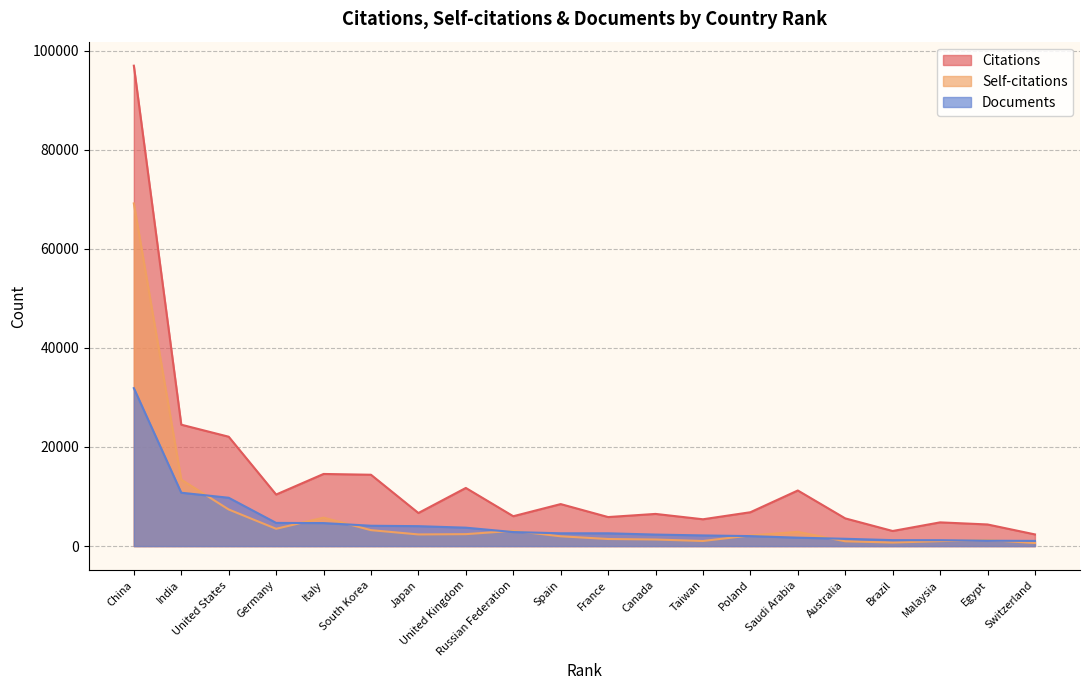

Reading left to right, transcribe all the data shown in this chart.

Citations: 96943	24500	22071	10404	14557	14399	6677	11734	6028	8477	5860	6494	5413	6833	11221	5592	3048	4789	4366	2357
Self-citations: 69149	13415	7390	3494	5743	3219	2353	2411	3082	1979	1432	1327	1032	2148	2869	969	715	1002	1235	619
Documents: 31873	10772	9754	4679	4644	4106	4021	3718	2834	2584	2582	2325	2154	2015	1699	1475	1201	1194	1085	1050